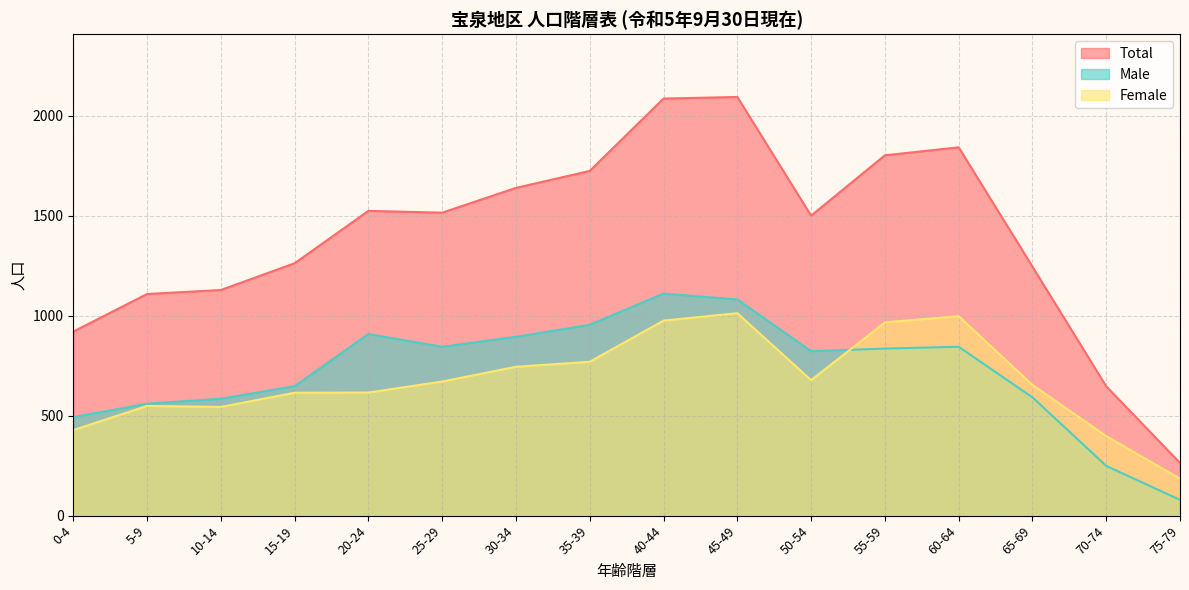

True or false: Male has more than 0 points higher than both neighbors.

True